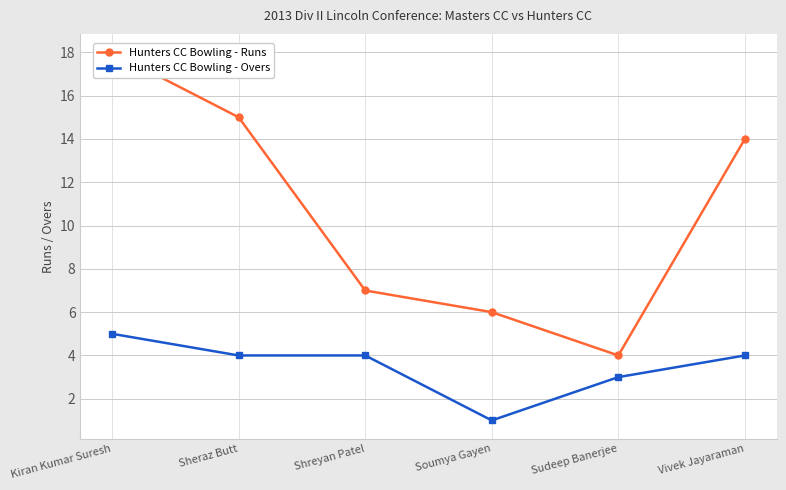

What is the sum of the Hunters CC Bowling - Runs values at Kiran Kumar Suresh and Sheraz Butt?

33